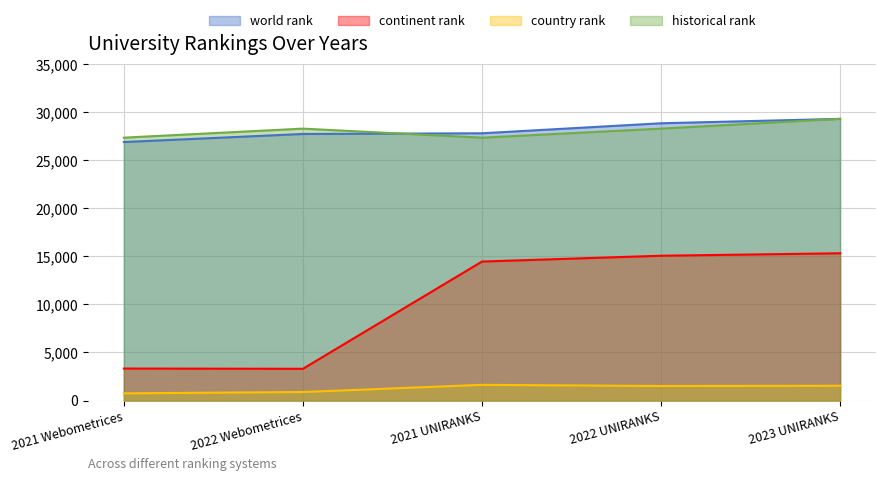

Which category has the highest value across all series?

2023 UNIRANKS